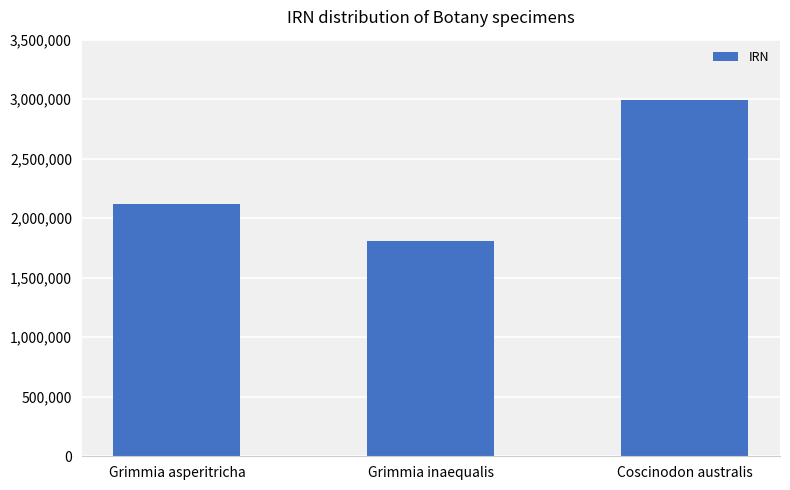

At which category does the chart reach its peak across all series?

Coscinodon australis